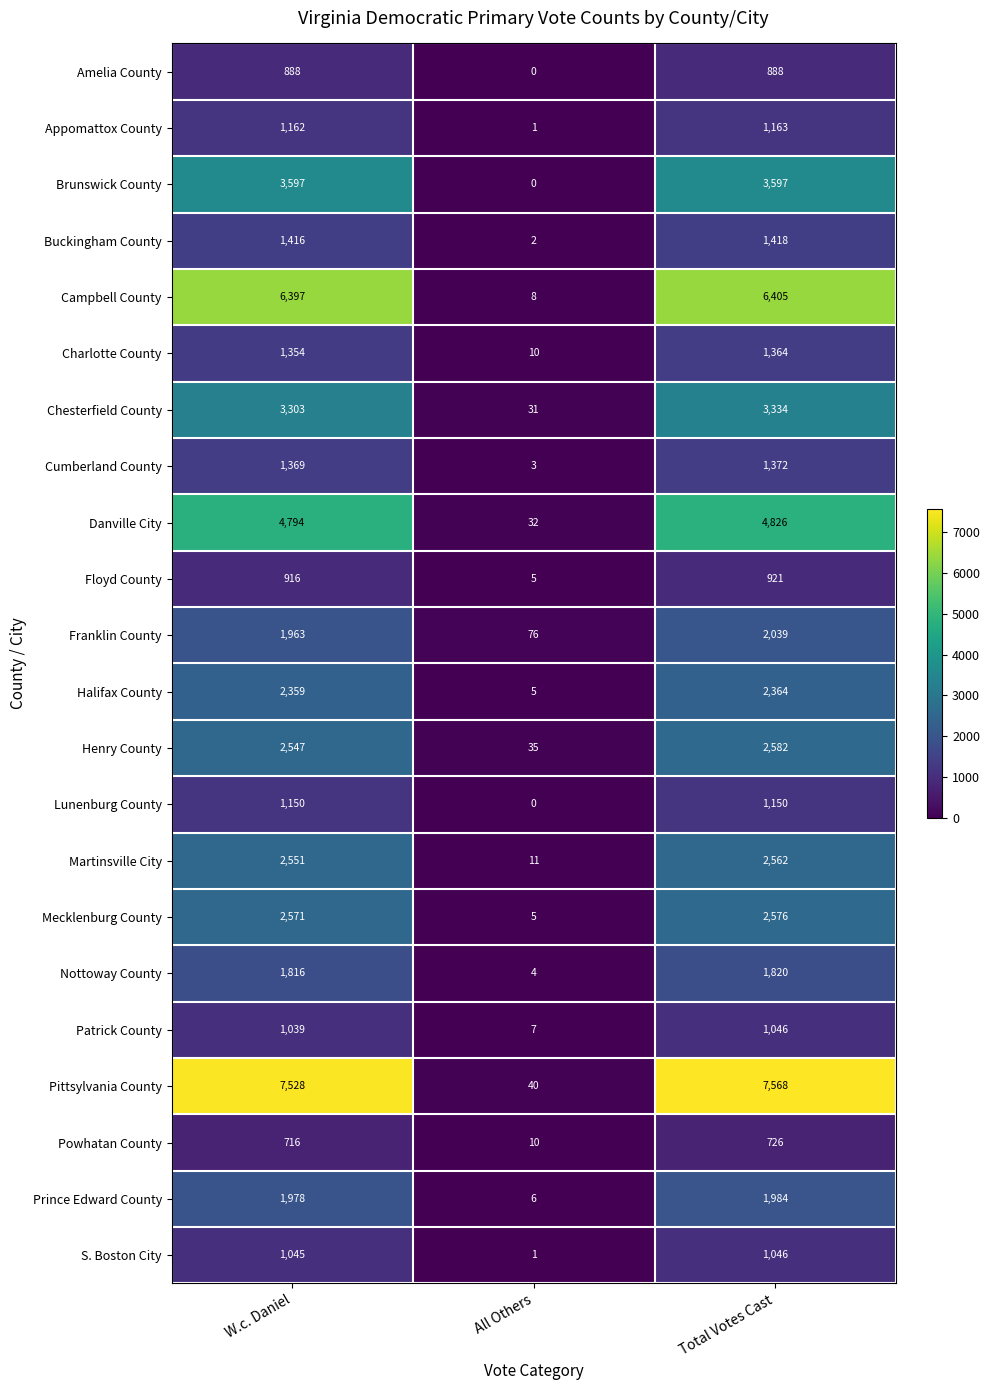

Which series has the largest total across all categories?

Pittsylvania County